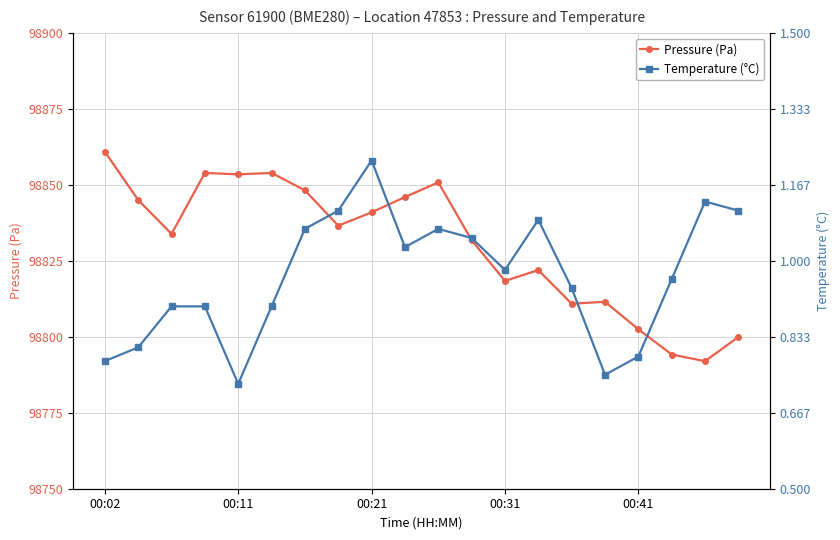

What is the minimum value shown in the chart?

0.7